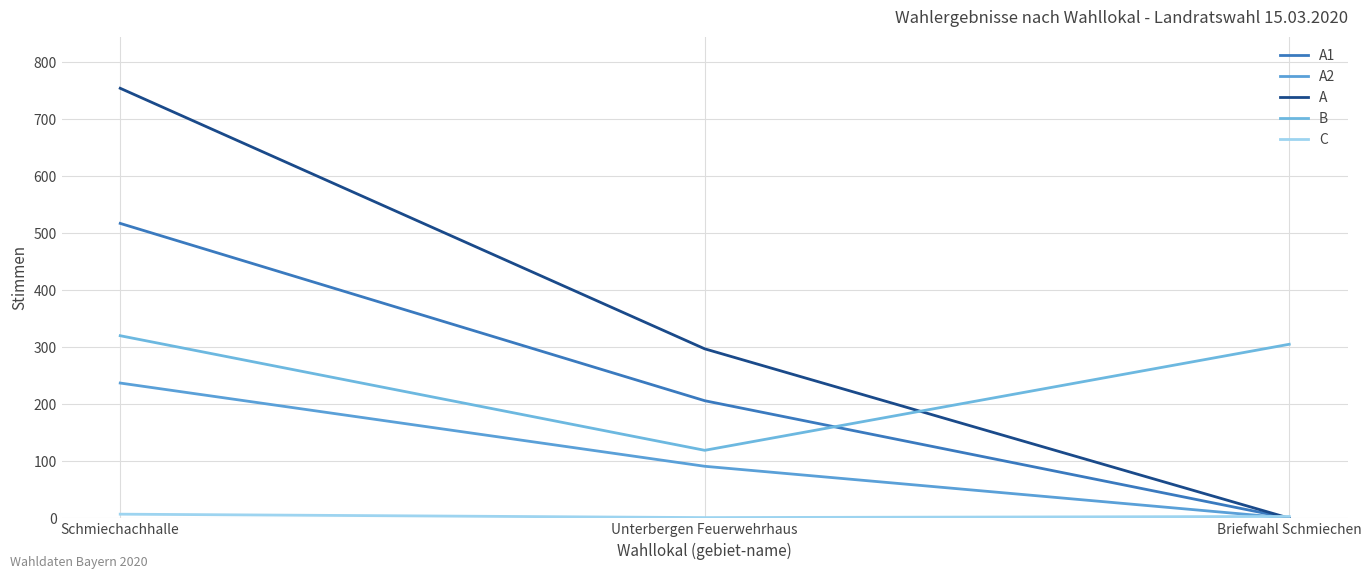

Is the value of A1 at Schmiechachhalle greater than the value of A2 at Briefwahl Schmiechen?

Yes